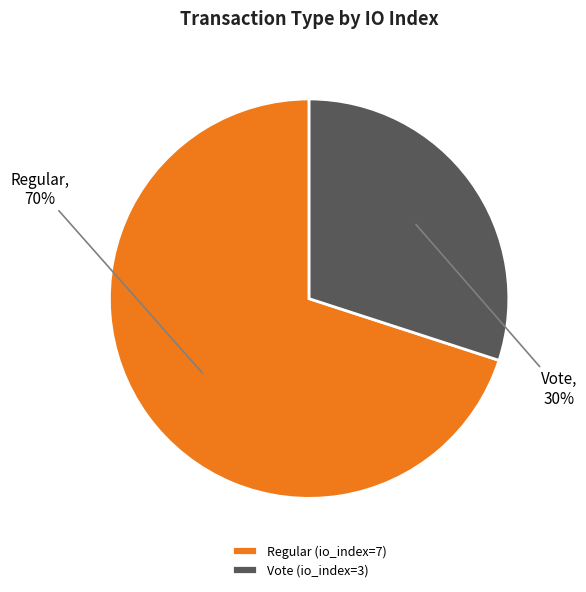

How many segments does this pie chart have?

2